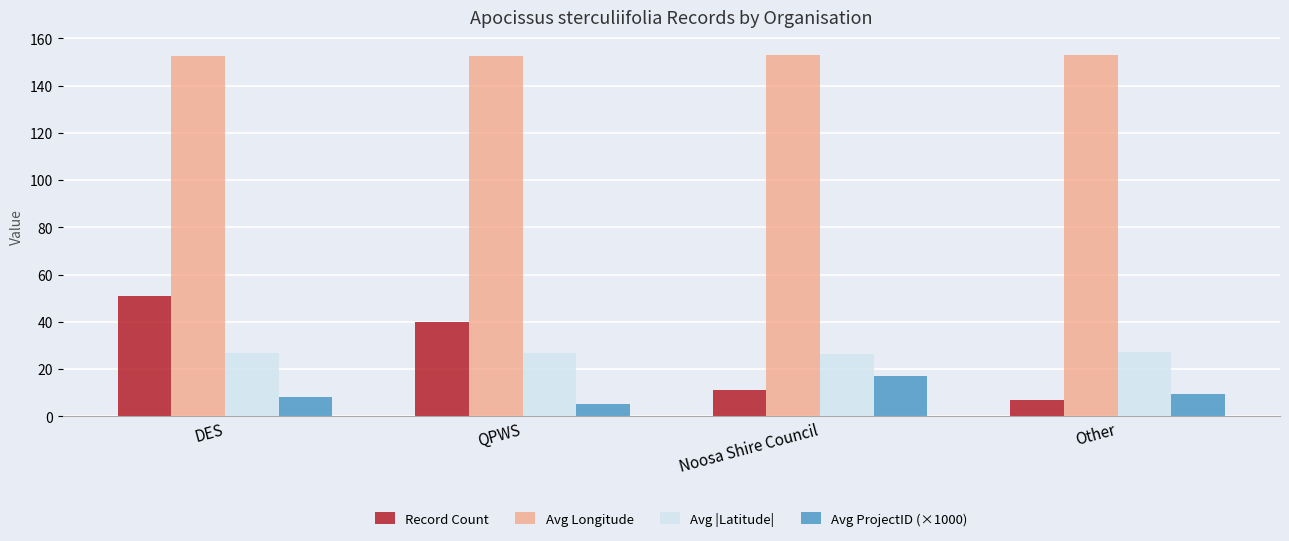

What is the label of the 3rd bar from the right?

QPWS